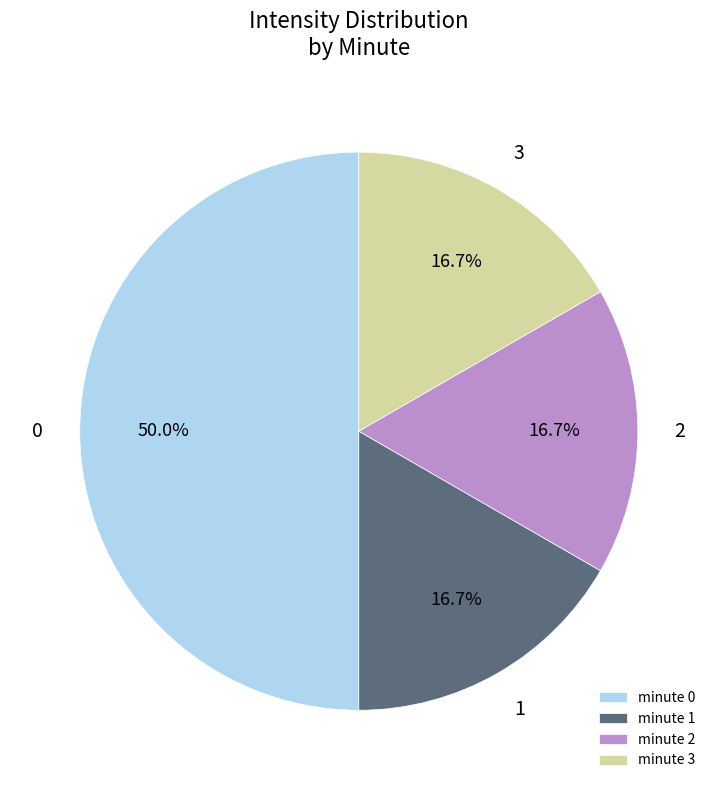

Does minute 3 represent more than half of the total?

No